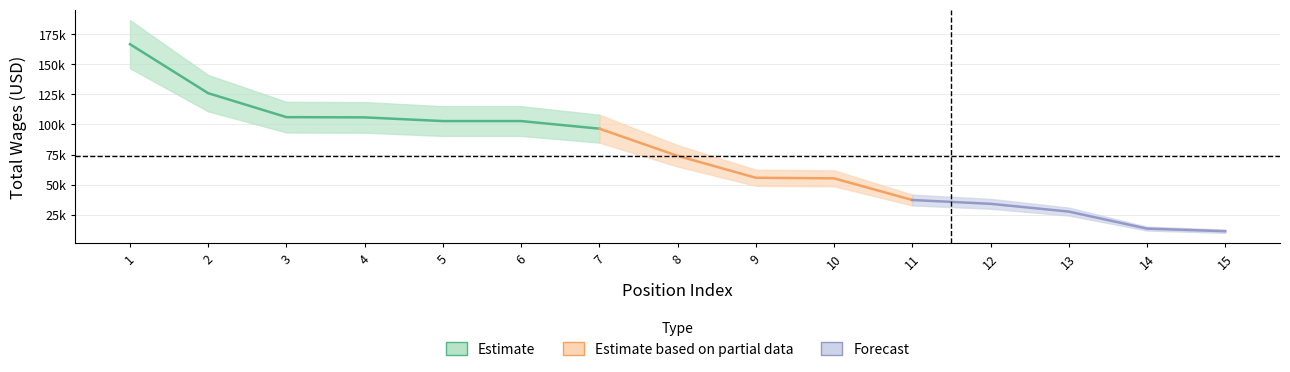

True or false: there are more than 2 points higher than both neighbors.

False